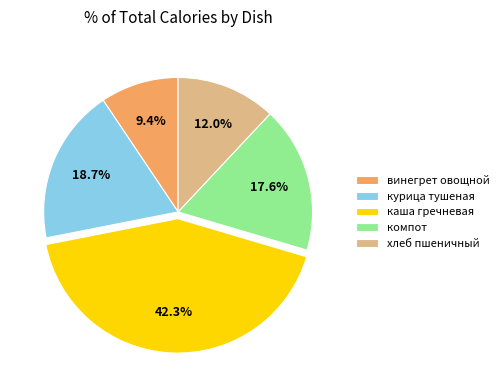

What is the largest slice in the pie chart?

каша гречневая